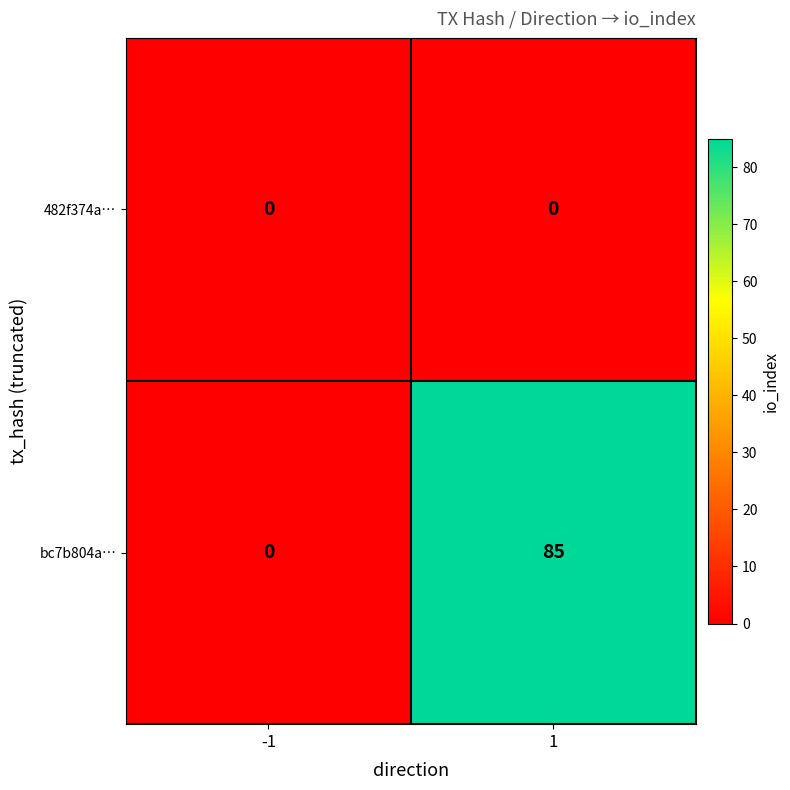

What is the greatest value displayed?

85